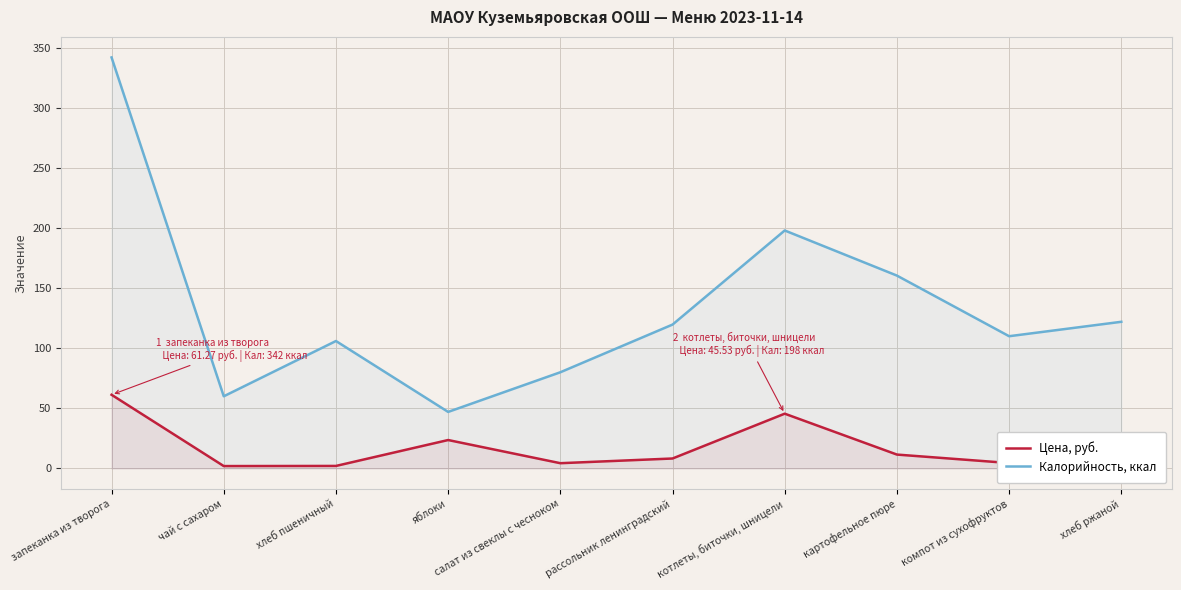

What value does the Цена, руб. series have at хлеб ржаной?

3.0